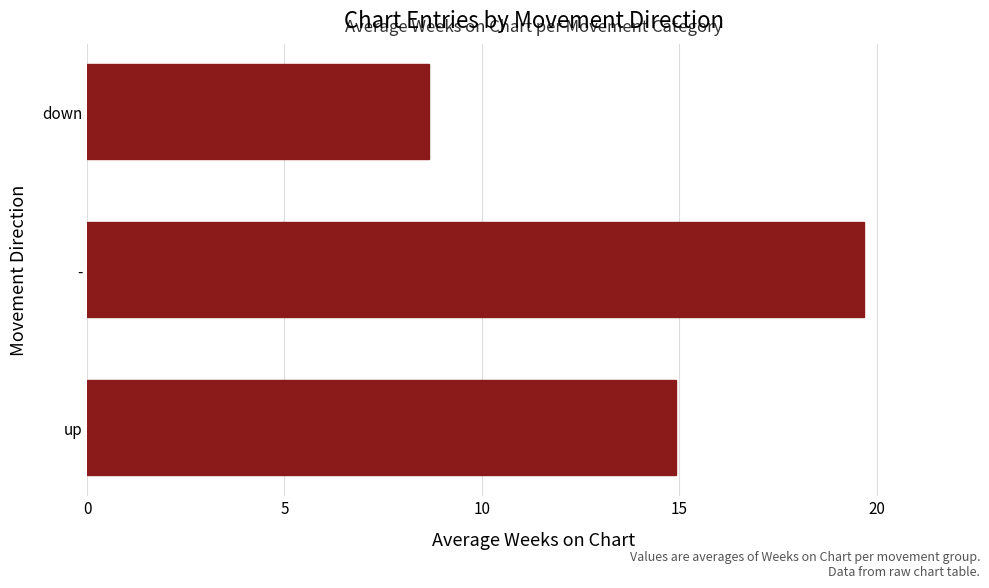

The chart shows a value of 26.8 at up. True or false?

False